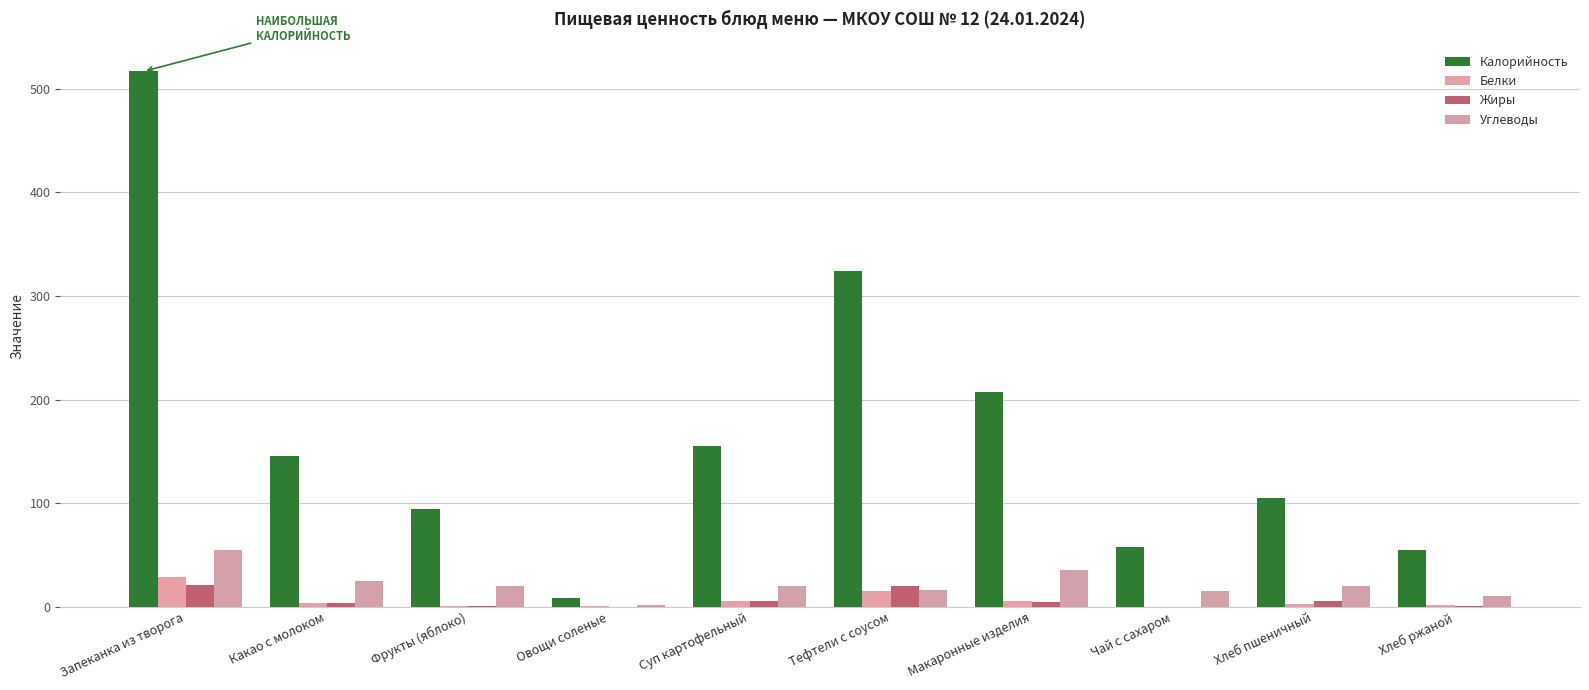

What is the spread (max minus min) of values at Хлеб пшеничный?

101.7